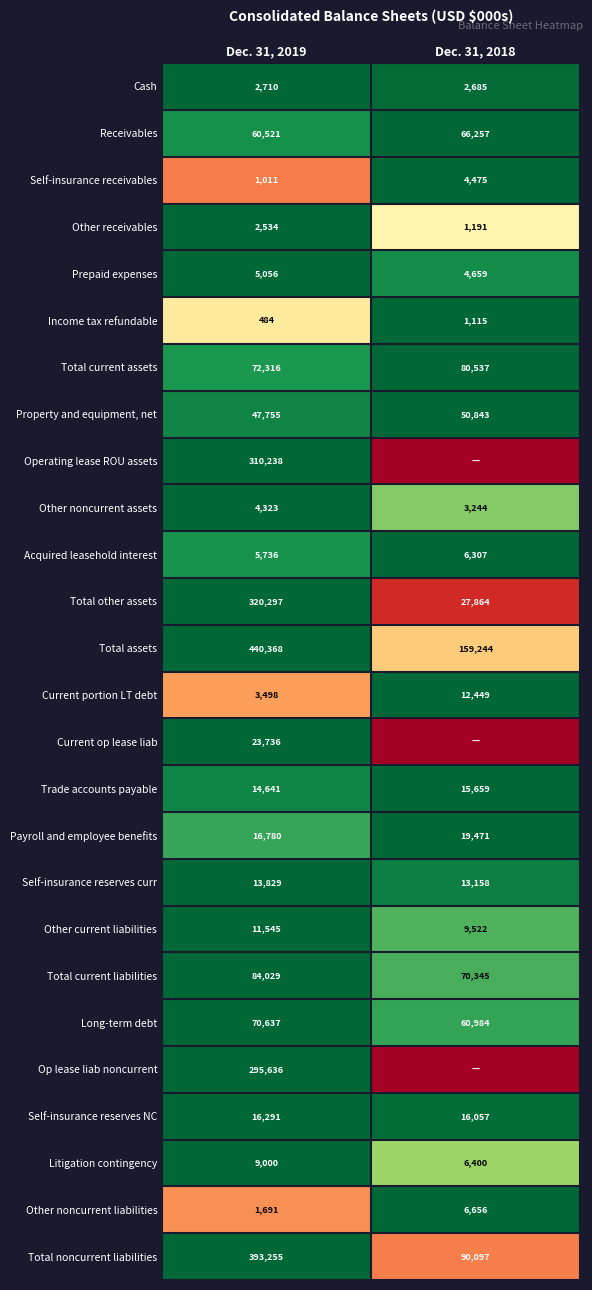

The Total current assets series shows 80537 at Dec. 31, 2018. True or false?

True